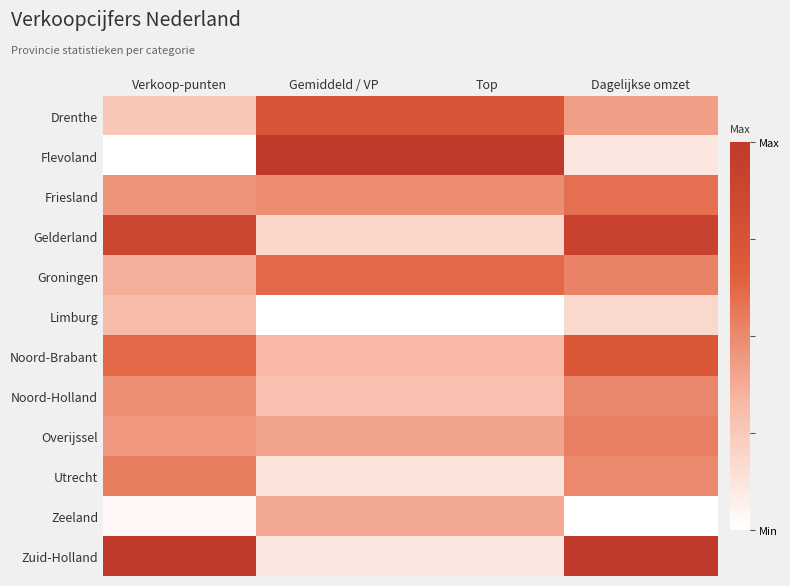

What is the spread (max minus min) of values at Dagelijkse omzet?

1.0